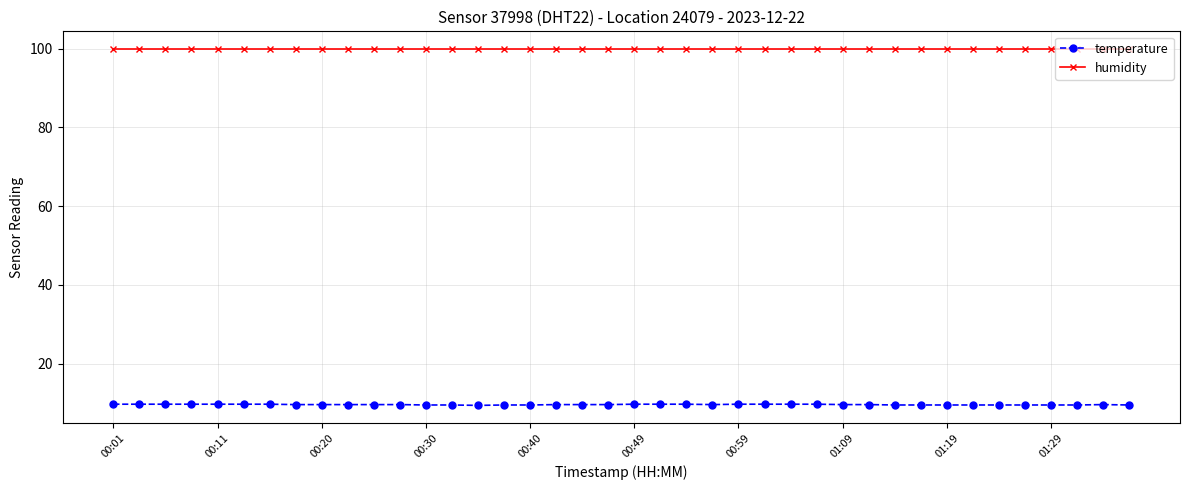

What are all the series names shown in the legend?

temperature, humidity